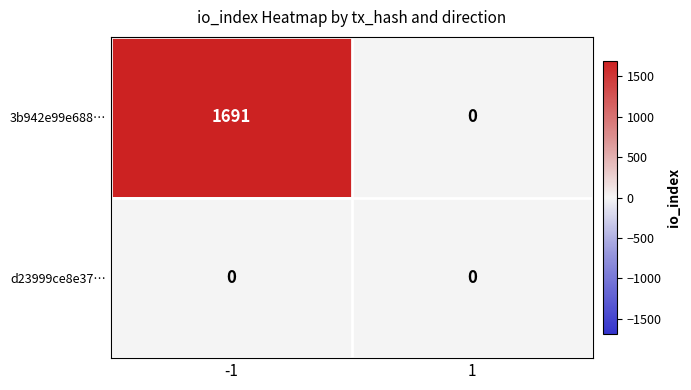

What is the spread (max minus min) of values at -1?

1691